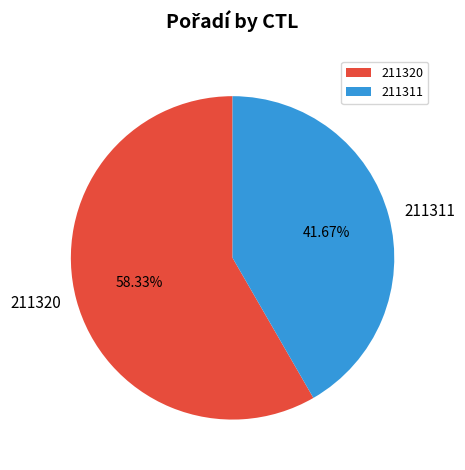

How many segments does this pie chart have?

2